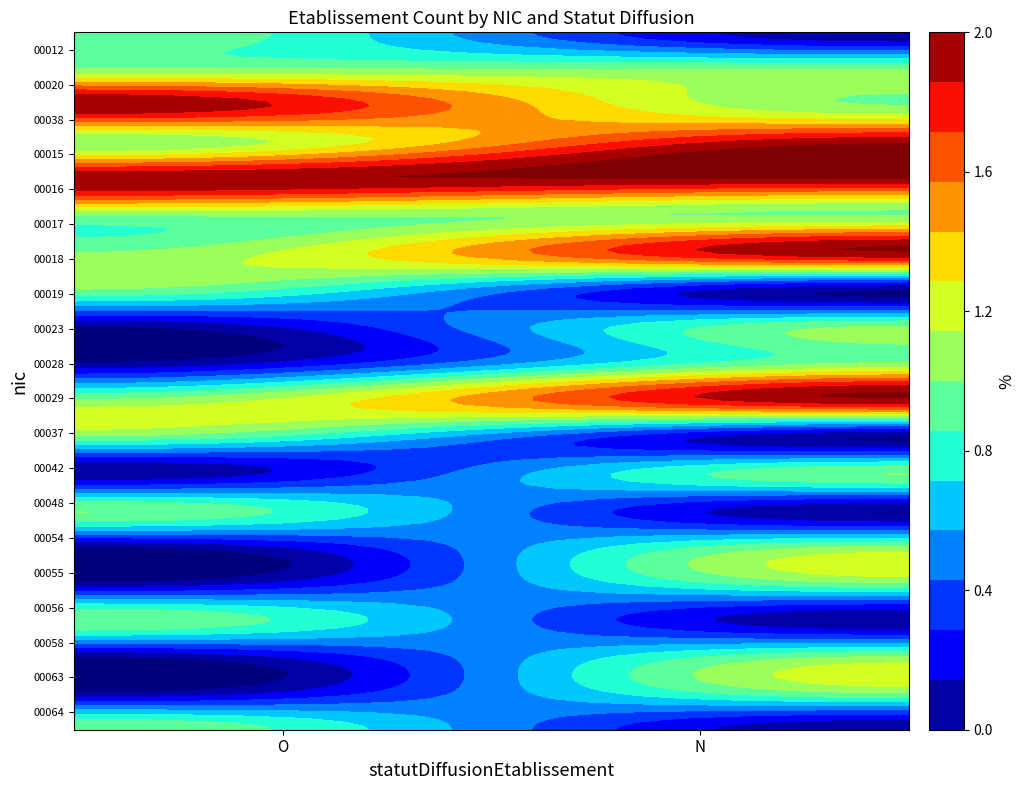

Which series has the largest range (max minus min)?

00012